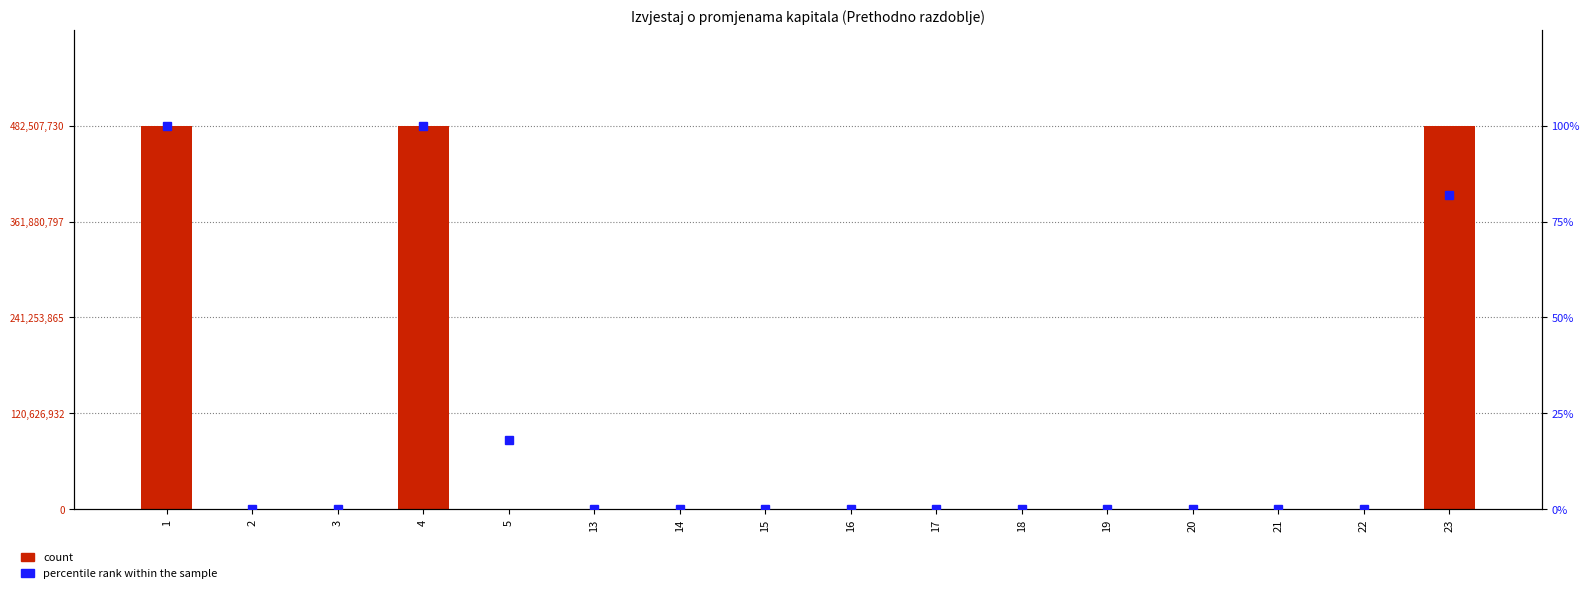

Is it true that count equals 244013794.0 at 3?

False